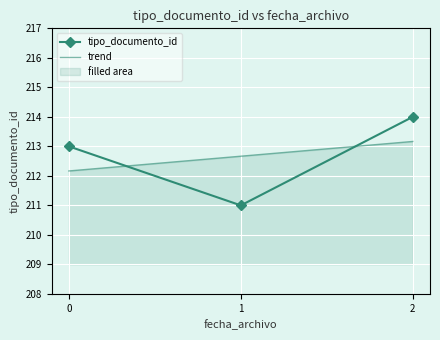

How many lines are shown in the chart?

1